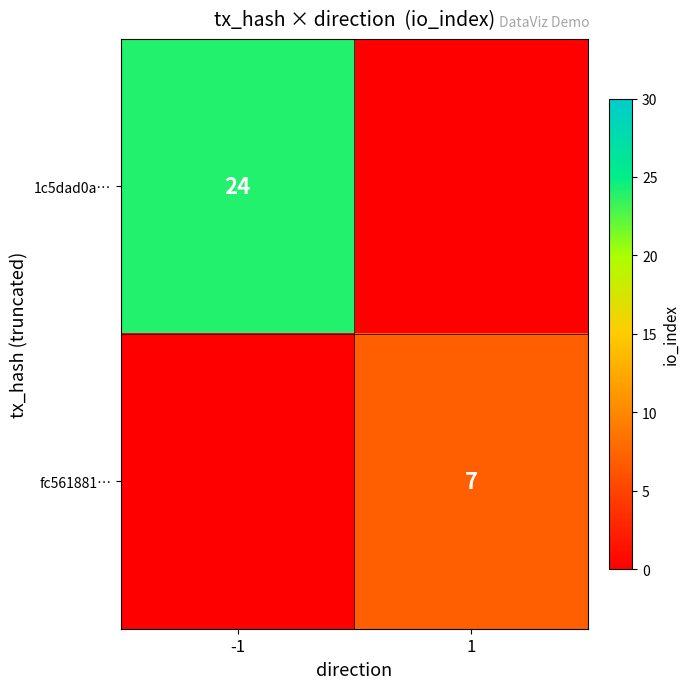

The value of fc561881… at 1 is 5. True or false?

False